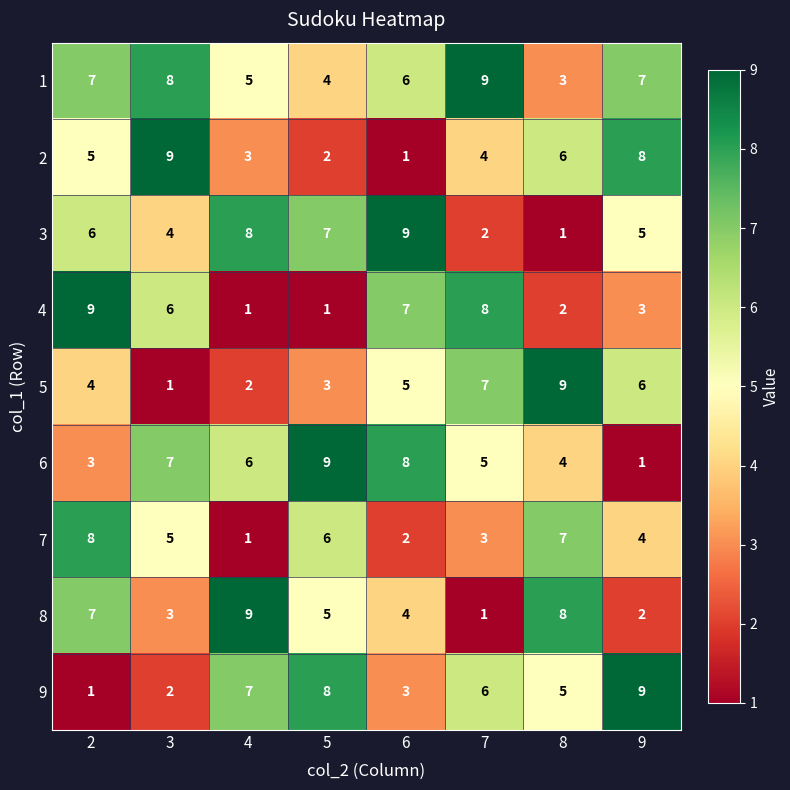

What is the spread (max minus min) of values at 8?

8